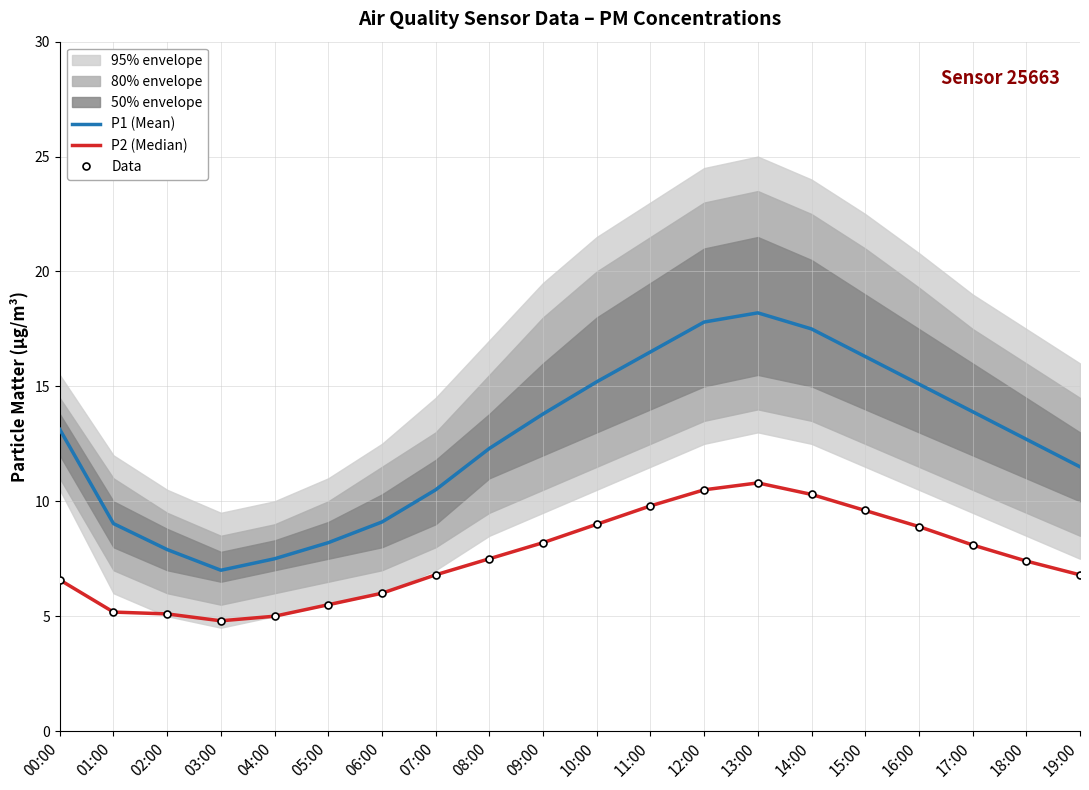

At which category is the sum across all series the highest?

13:00